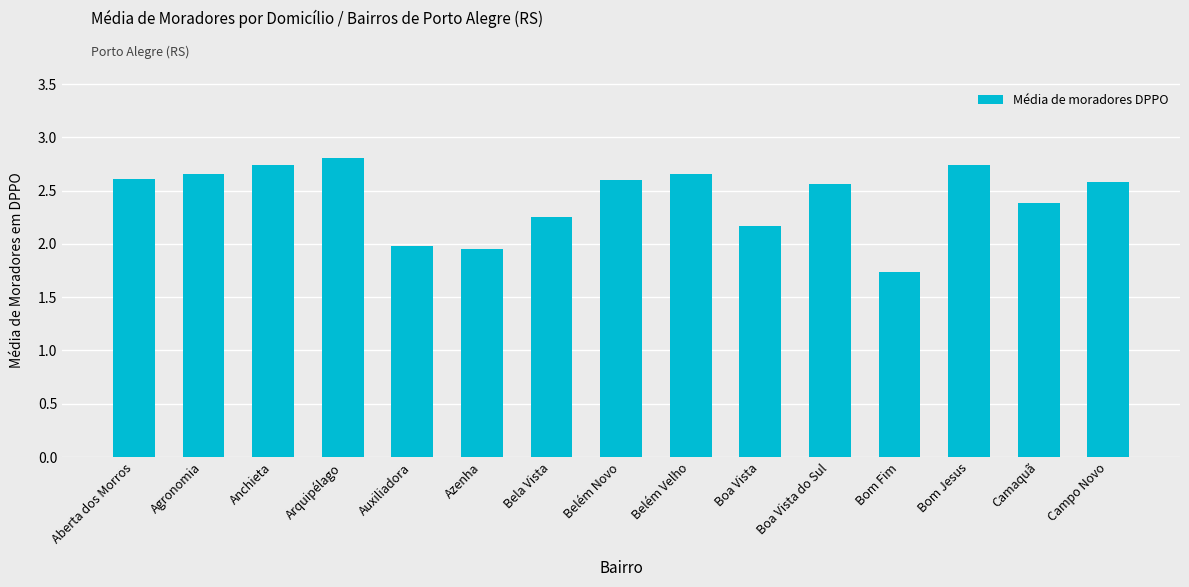

What position from the left is Azenha?

6